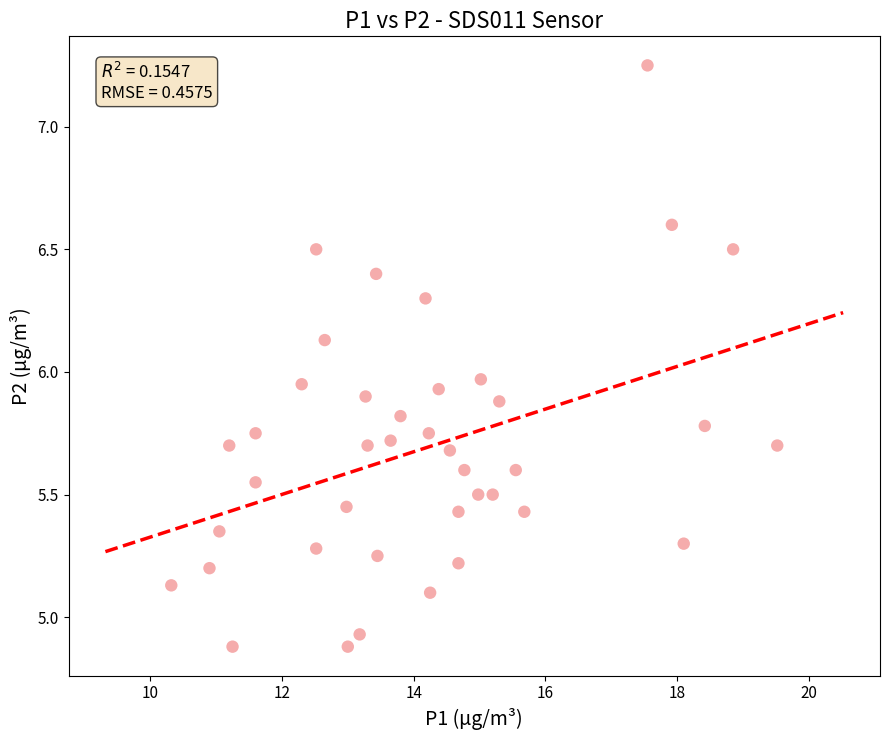

What is the range of Y values (max minus min)?

2.4